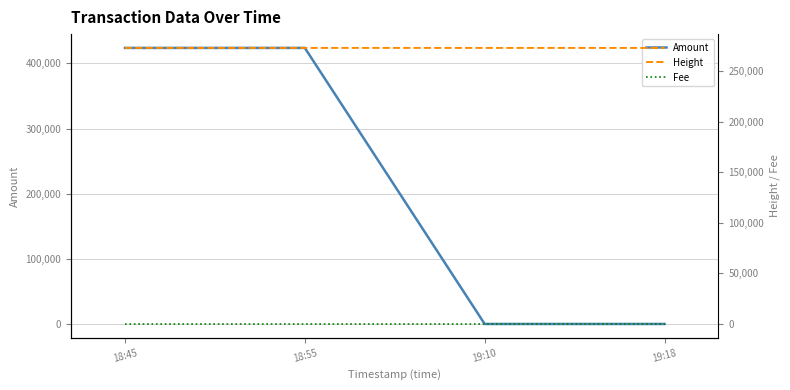

List the series in order of their overall mean, lowest first.

Fee, Amount, Height